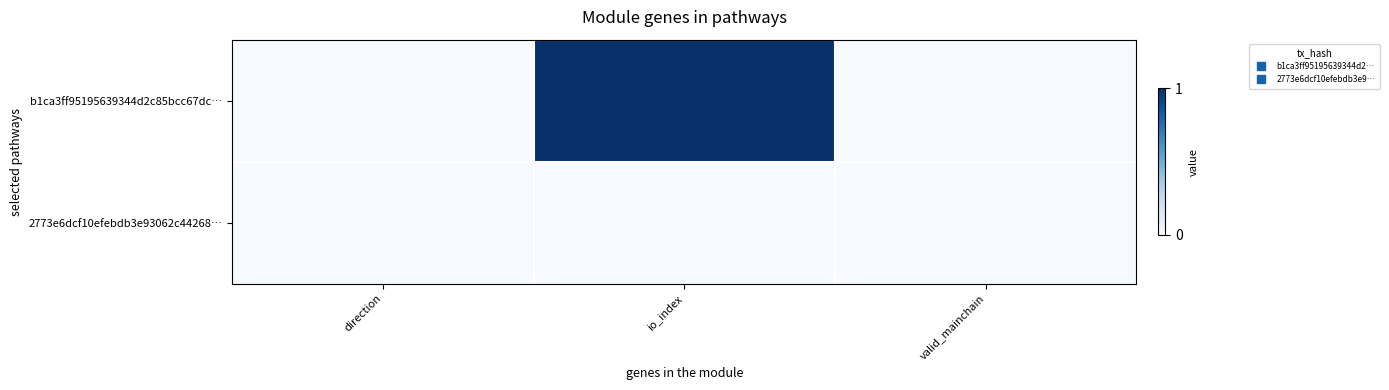

Which series has the largest total across all categories?

b1ca3ff95195639344d2c85bcc67dc…